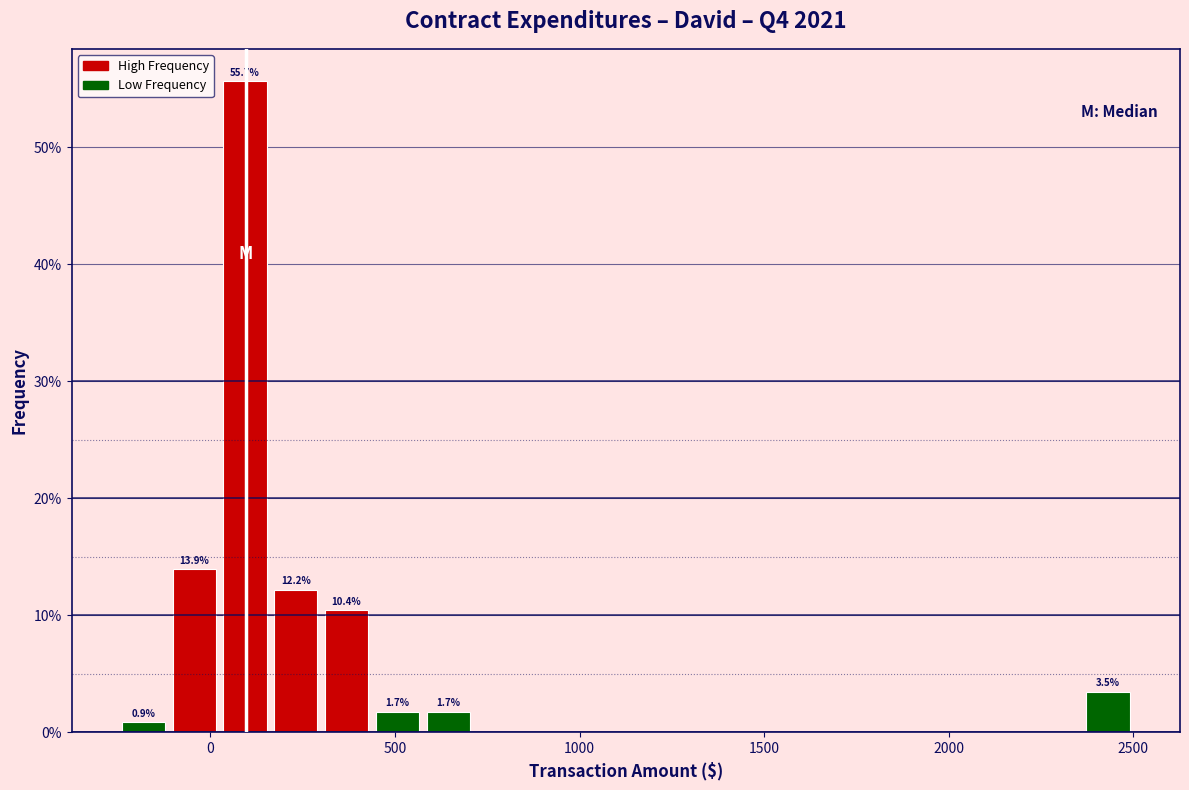

Around what value on the x-axis is the tallest bar? Give the approximate position of its centre, as read against the axis.

100